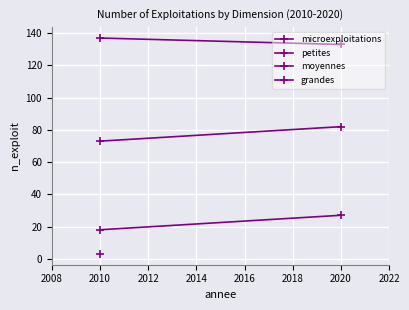

Which series has the largest range (max minus min)?

microexploitations